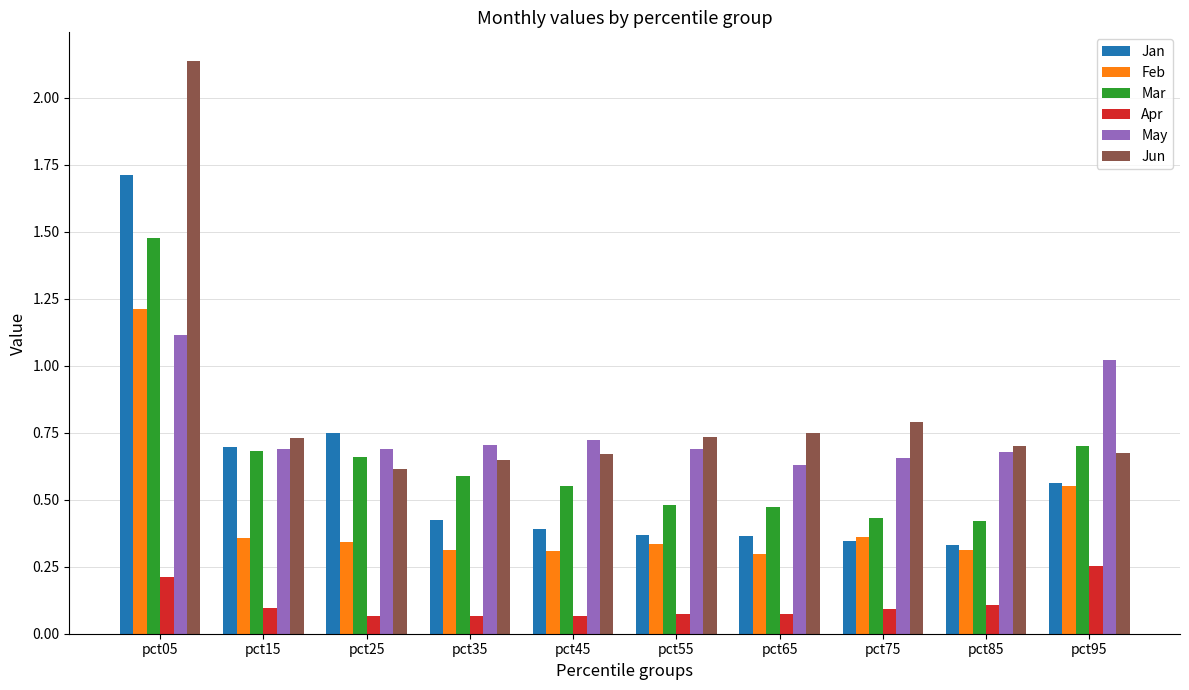

What is the difference between the maximum and minimum values in the Jan series?

1.4